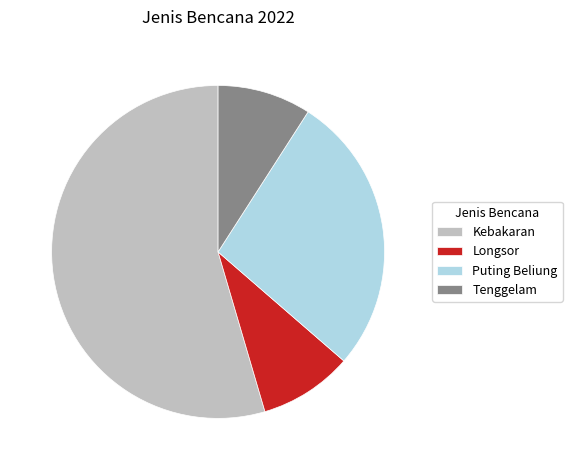

Approximately how many times larger is the value at Kebakaran compared to Puting Beliung?

2.0